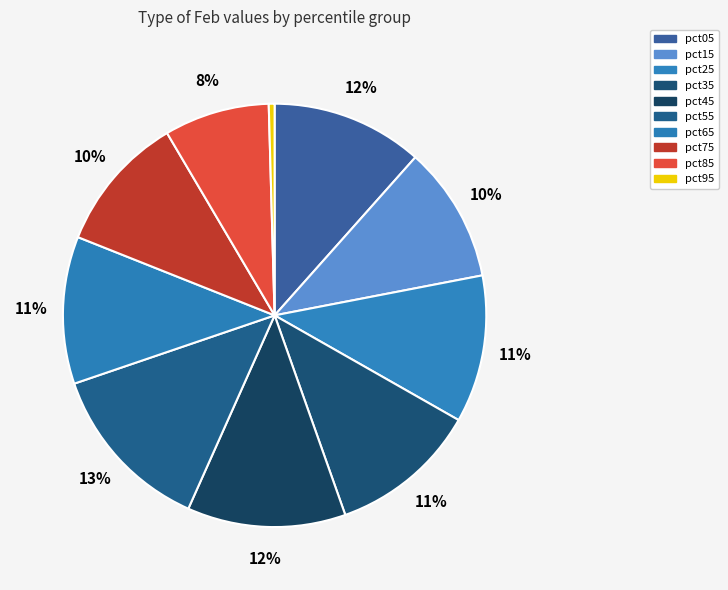

Is there a majority slice in this chart?

No